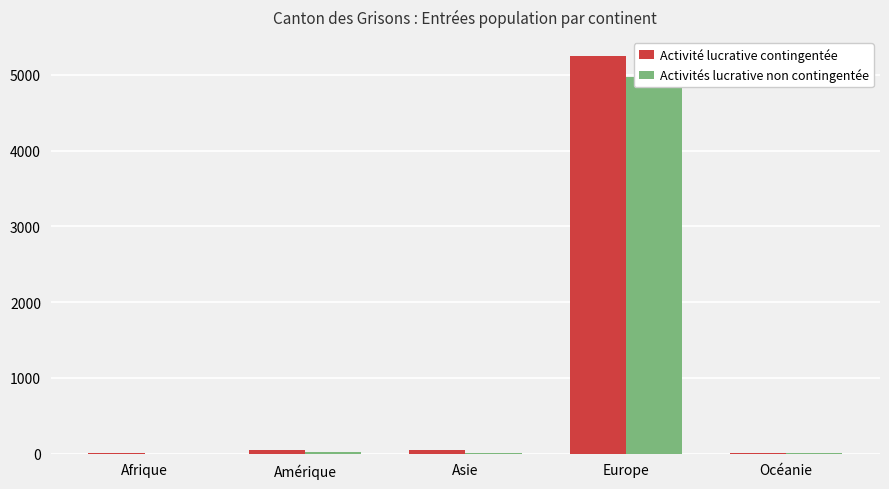

Is the value of Activité lucrative contingentée at Amérique greater than the value of Activités lucrative non contingentée at Europe?

No